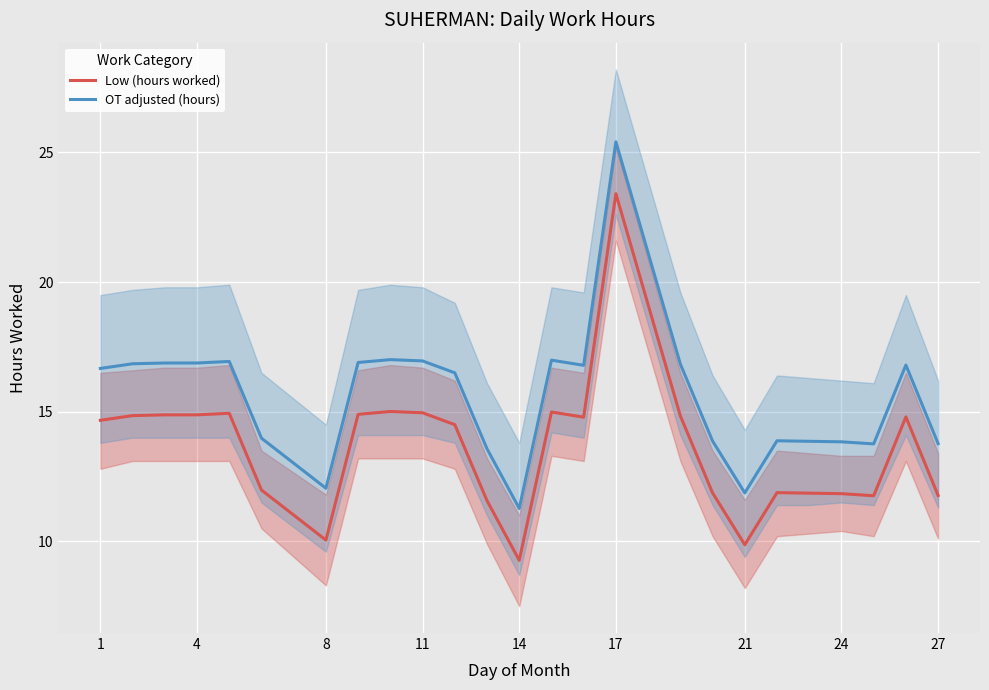

Read the Low (hours worked) value at 27.

11.8